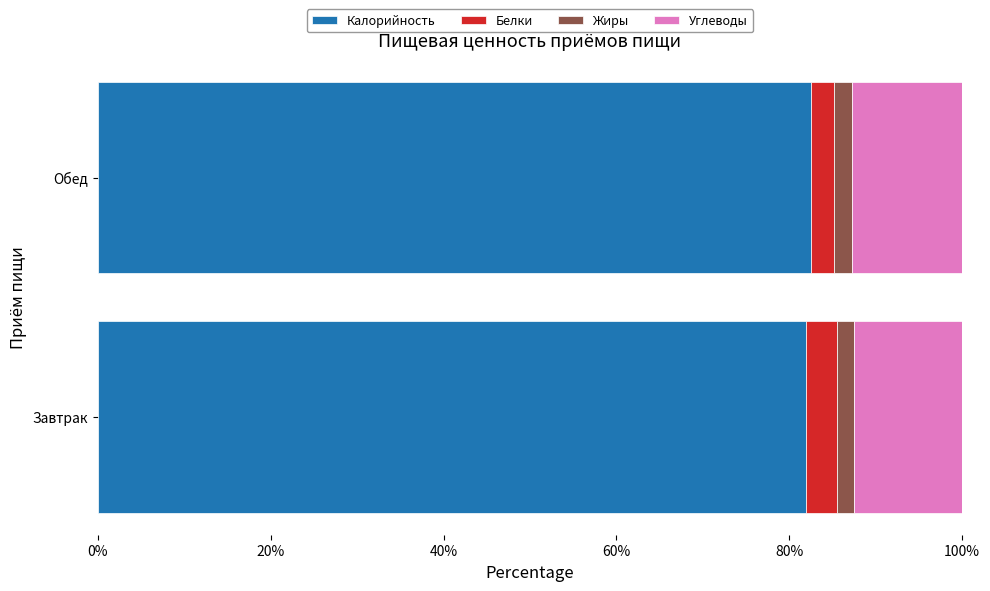

What is the maximum value for Калорийность?

82.5